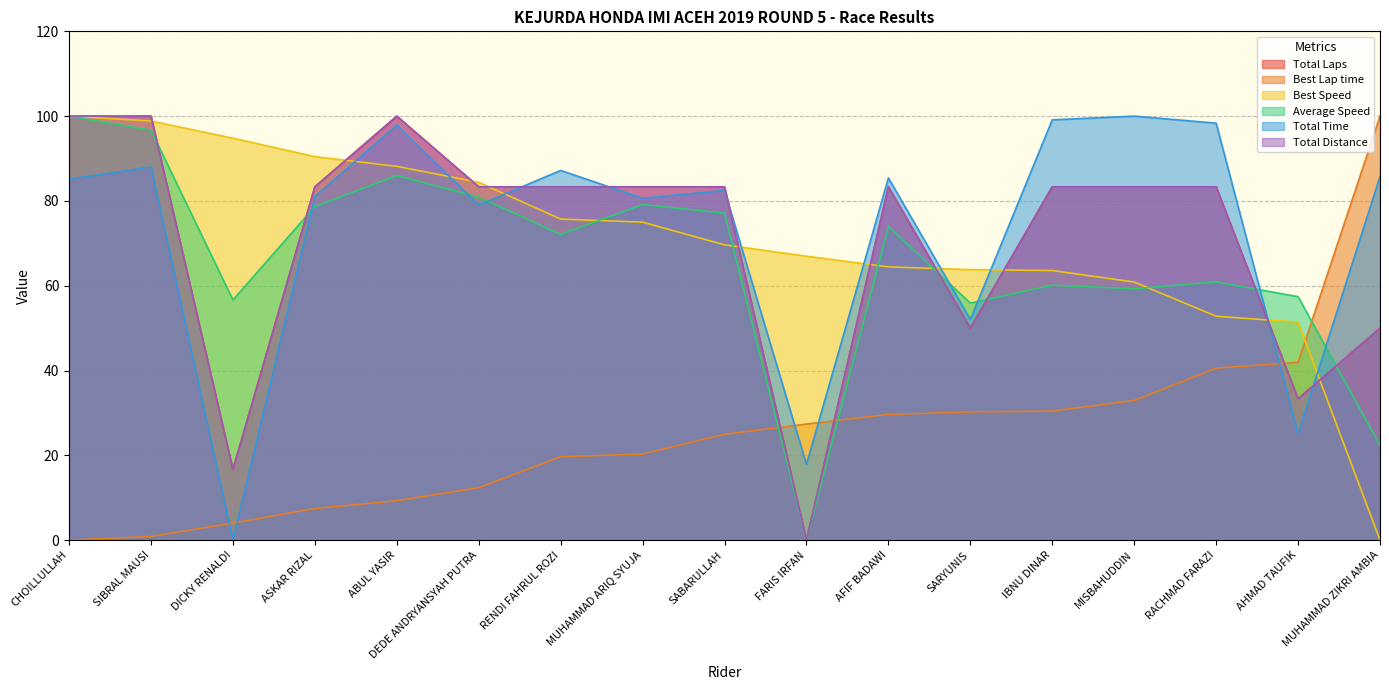

The Best Speed series shows 88.2 at ABUL YASIR. True or false?

True